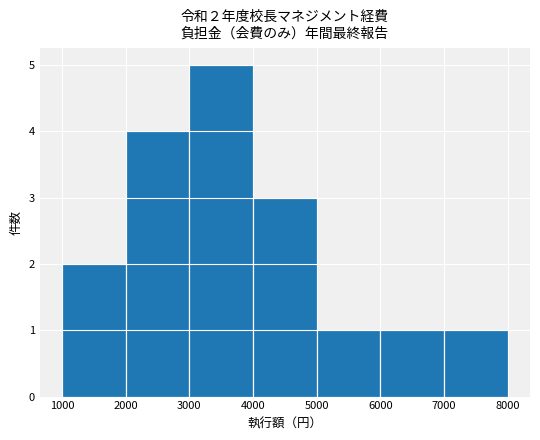

Which range on the x-axis has the tallest bar?

3000 to 4000